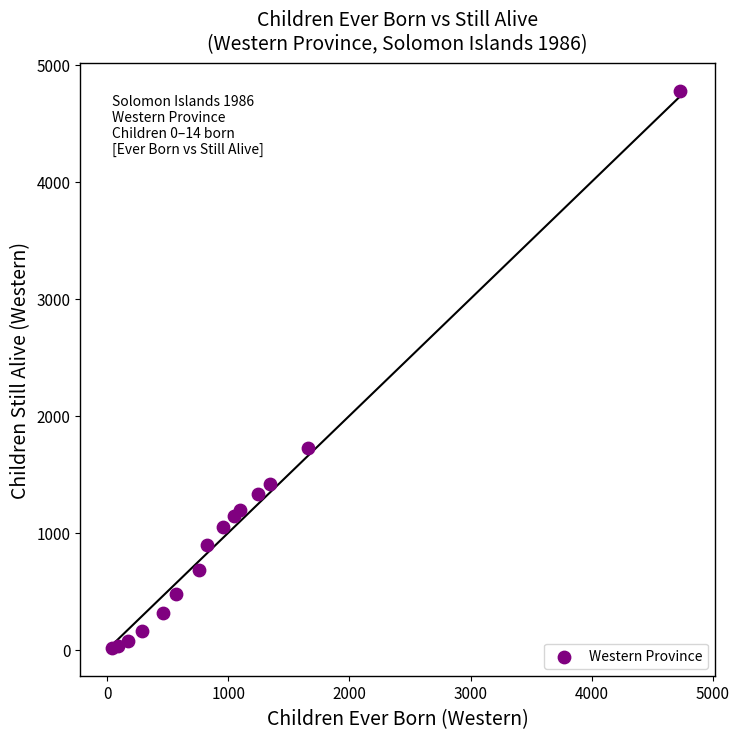

What Y value in the scatter plot is closest to 2396?

1727